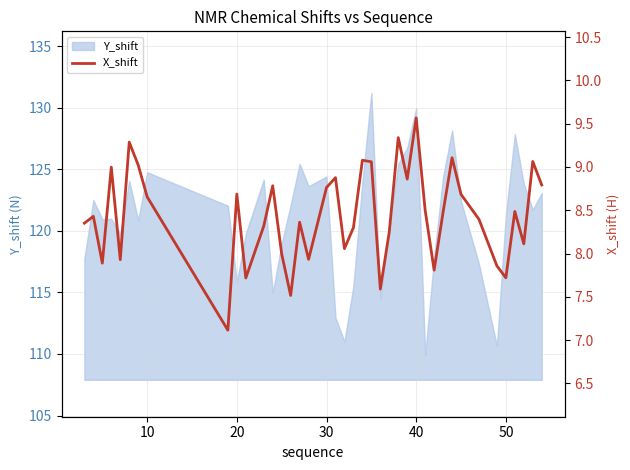

How many data points are less than 8?

11